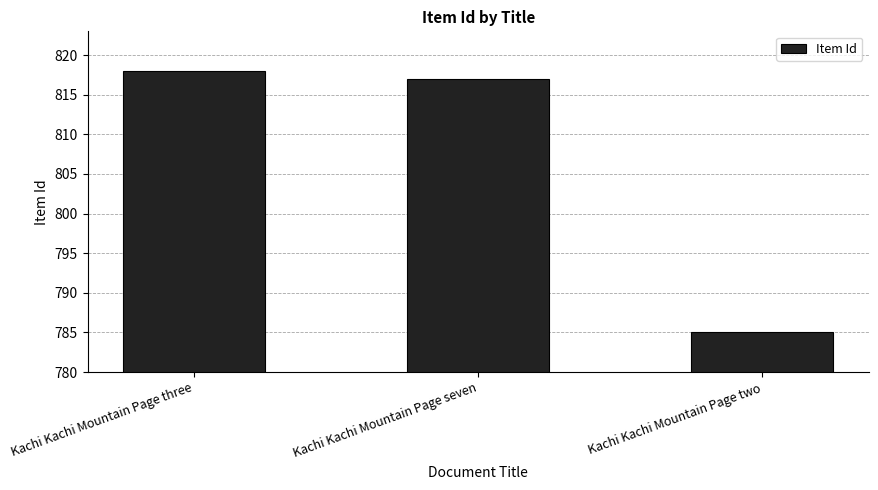

The chart shows a value of 1464 at Kachi Kachi Mountain Page seven. True or false?

False